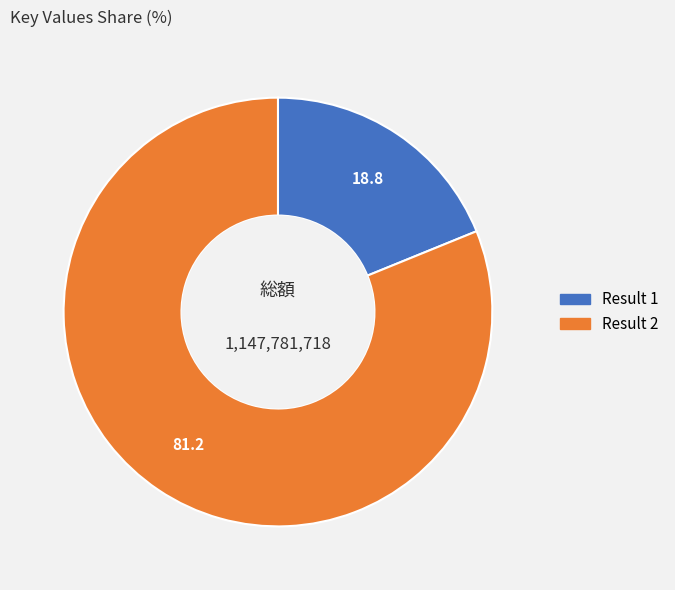

Does any single category account for the majority?

Yes